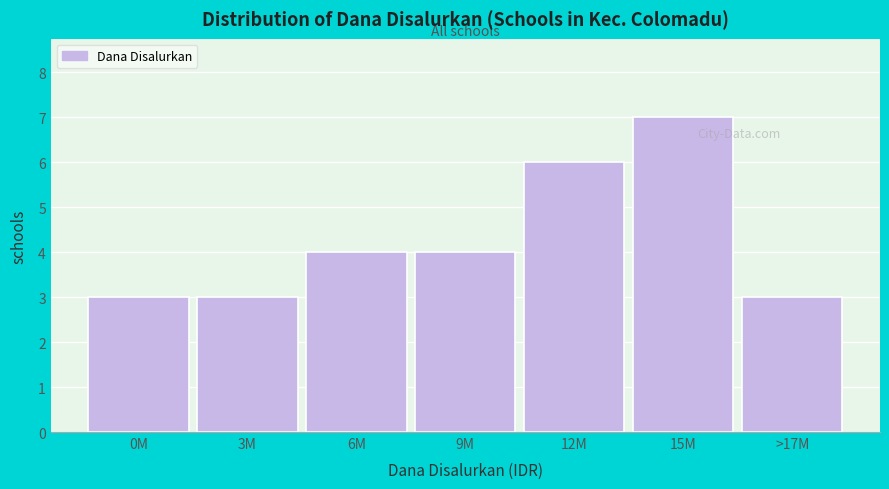

Reading right to left, transcribe all the data shown in this chart.

3	7	6	4	4	3	3